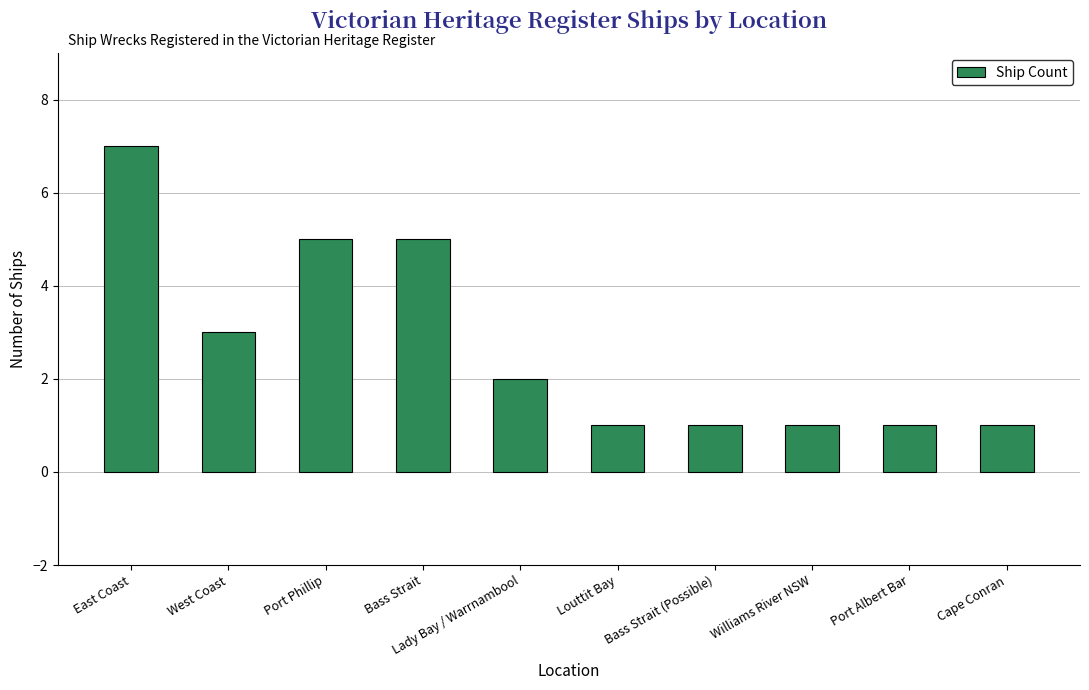

Is it true that the value at Bass Strait is 5?

True